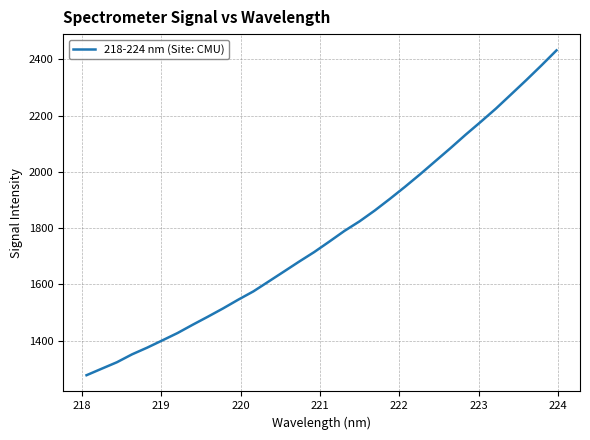

What is the greatest value displayed?

2431.8